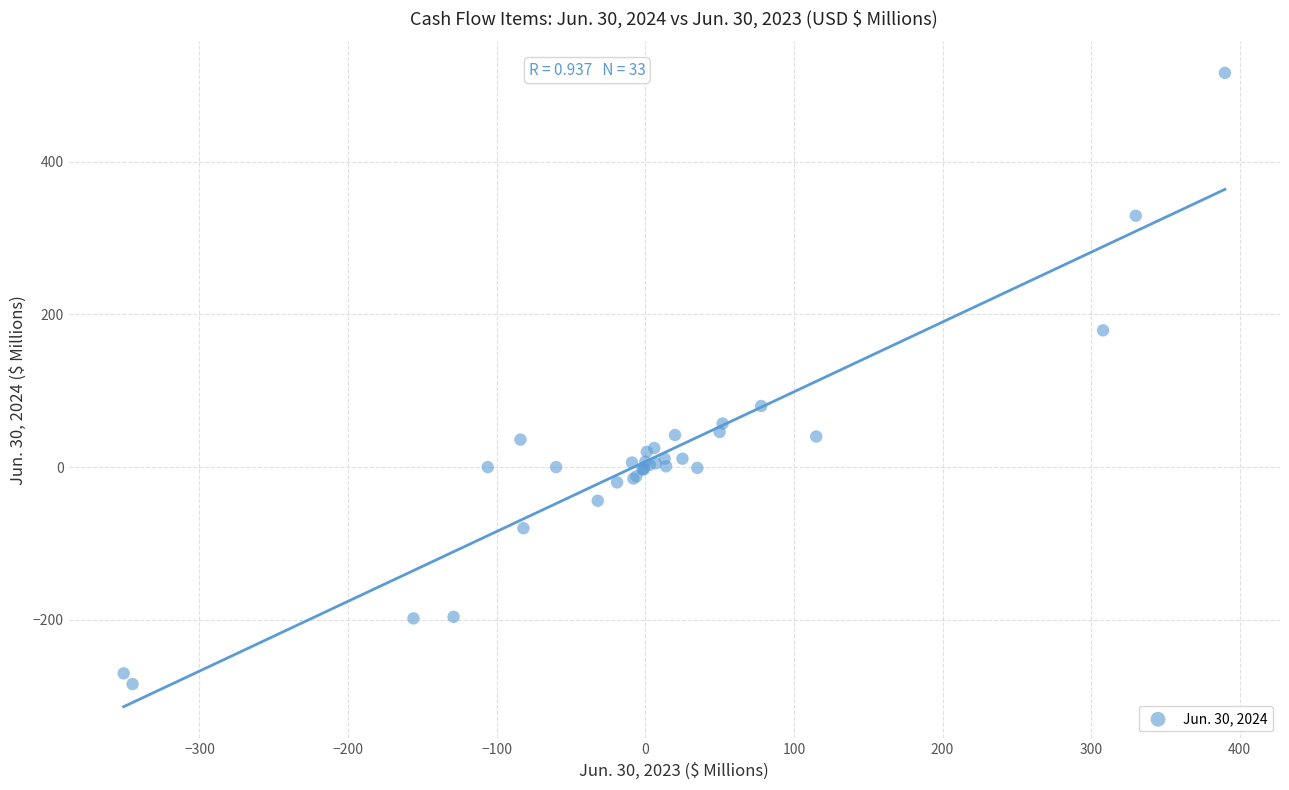

What Y value in the scatter plot is closest to 116?

80